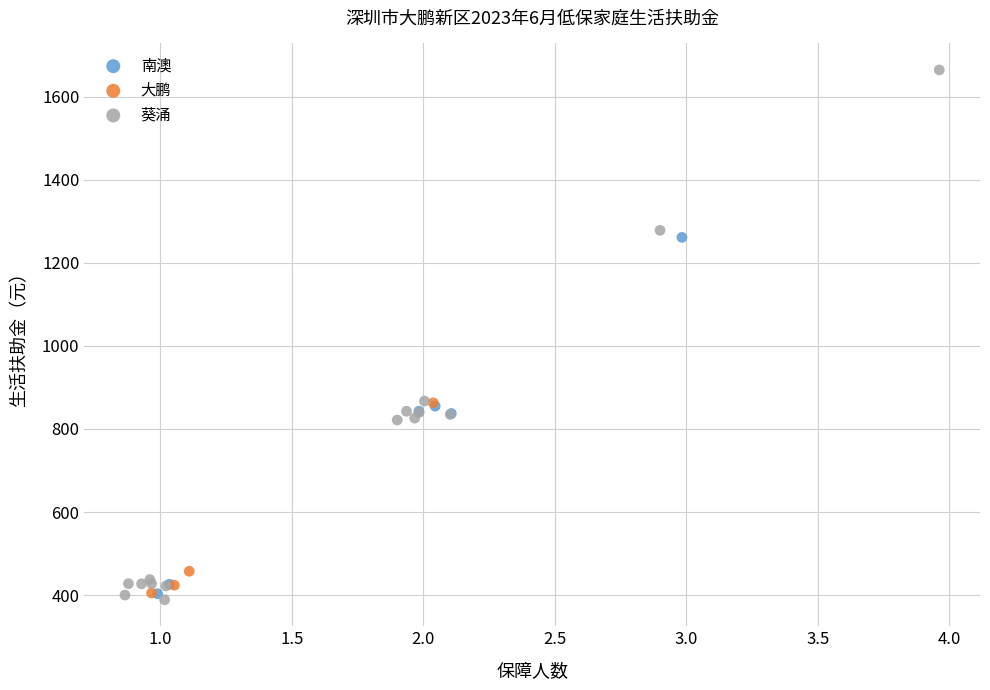

Which series contains the highest Y value?

葵涌